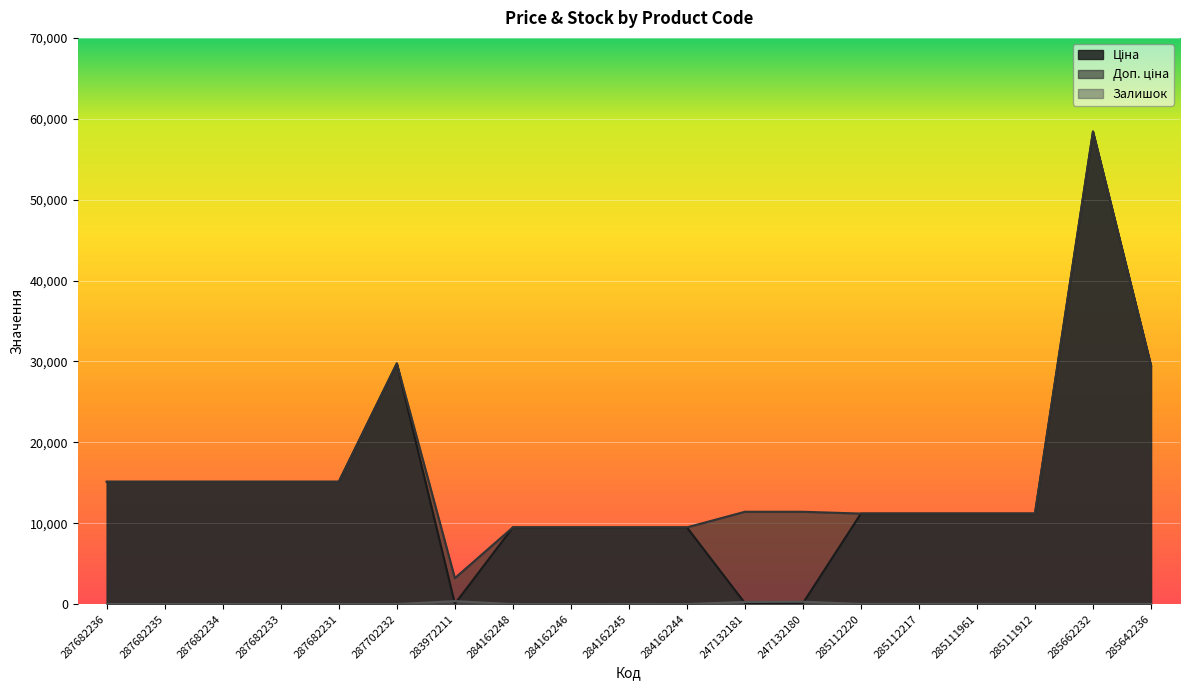

Rank the series by their maximum value, from lowest to highest.

Залишок, Ціна, Доп. ціна